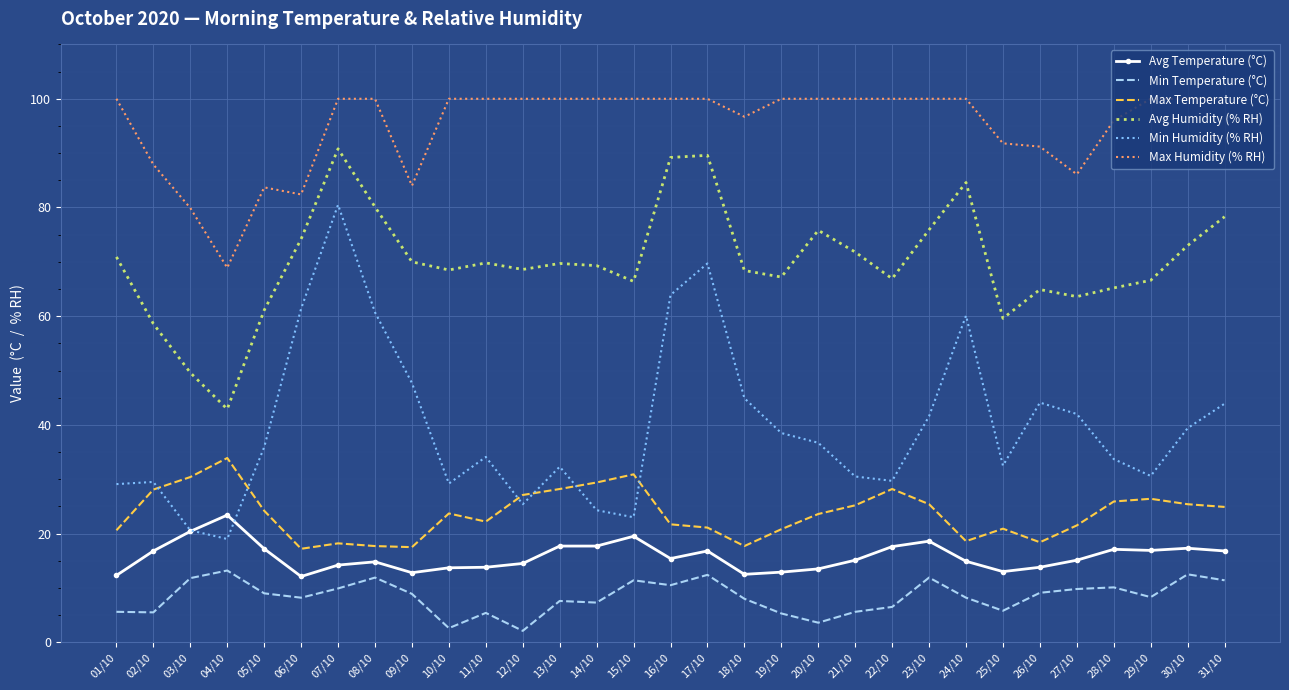

True or false: Max Humidity (% RH) and Min Humidity (% RH) intersect in this chart.

False